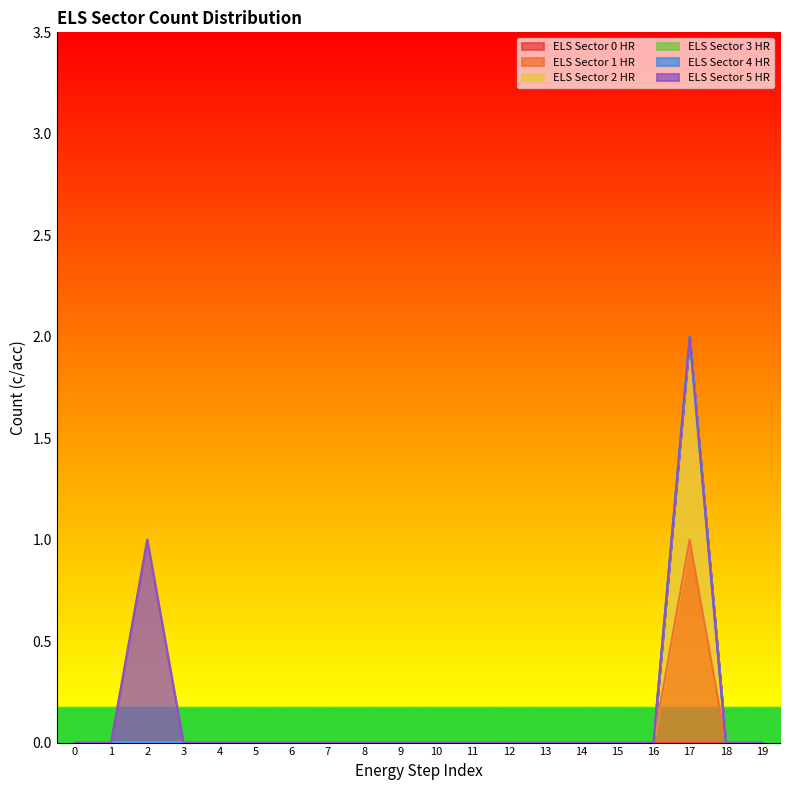

True or false: ELS Sector 1 HR and ELS Sector 5 HR cross at least once.

False